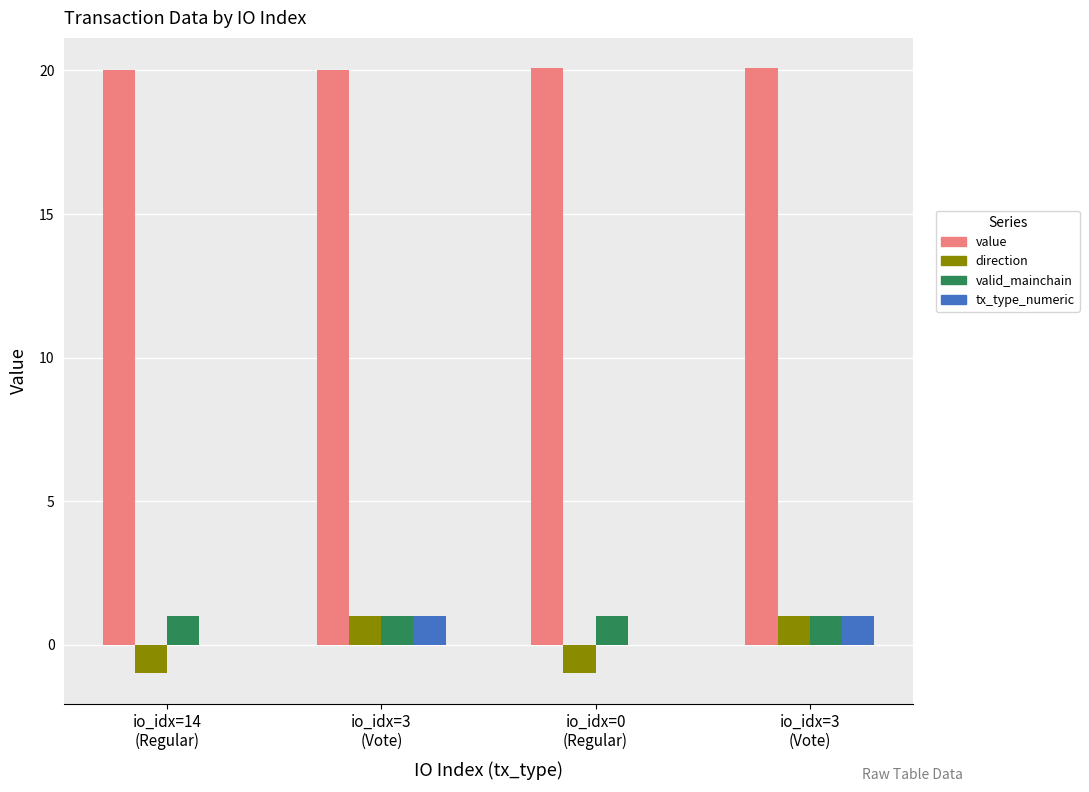

How many groups of bars are there?

4